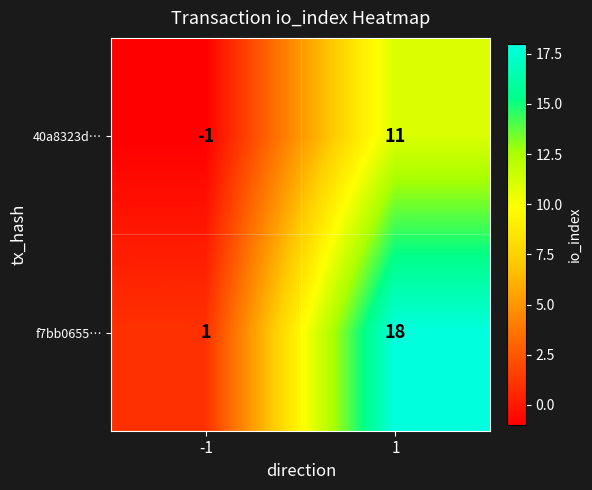

List the series in order of their peak value, lowest first.

40a8323d…, f7bb0655…